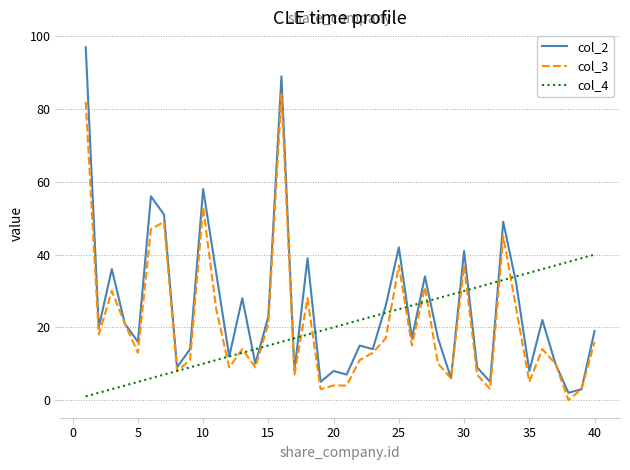

What is the maximum value shown in the chart?

97